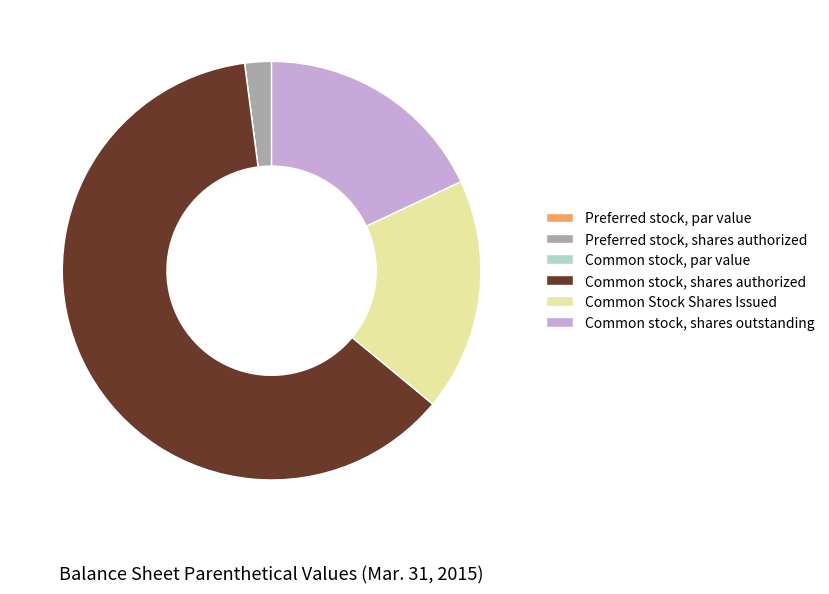

Approximately how many times larger is the value at Common stock, shares outstanding compared to Common stock, shares authorized?

0.3